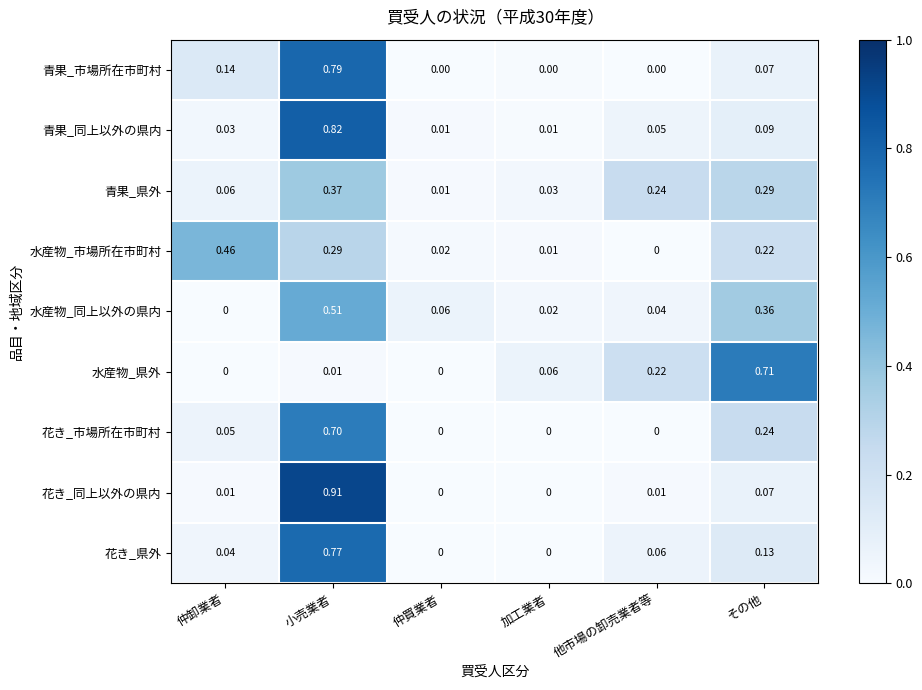

At how many categories does at least one series exceed 0?

6